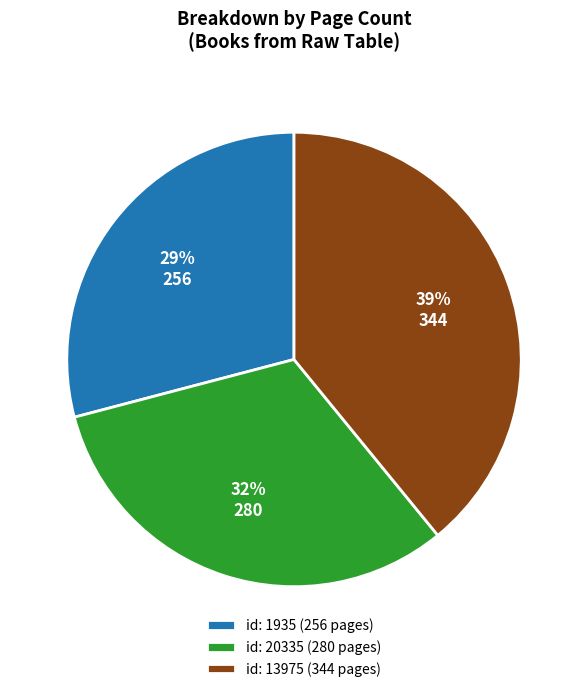

To the nearest percent, what is the average slice percentage?

33%